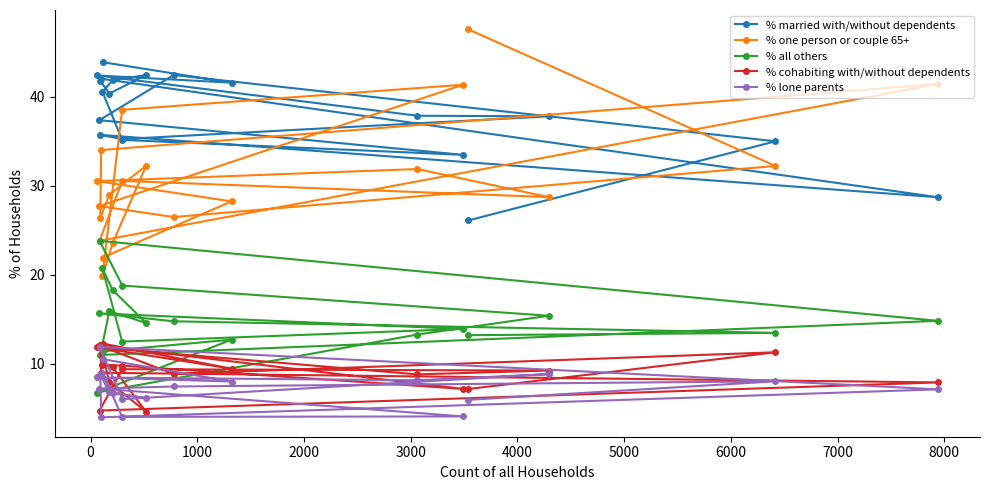

What is the minimum value for % all others?

6.8